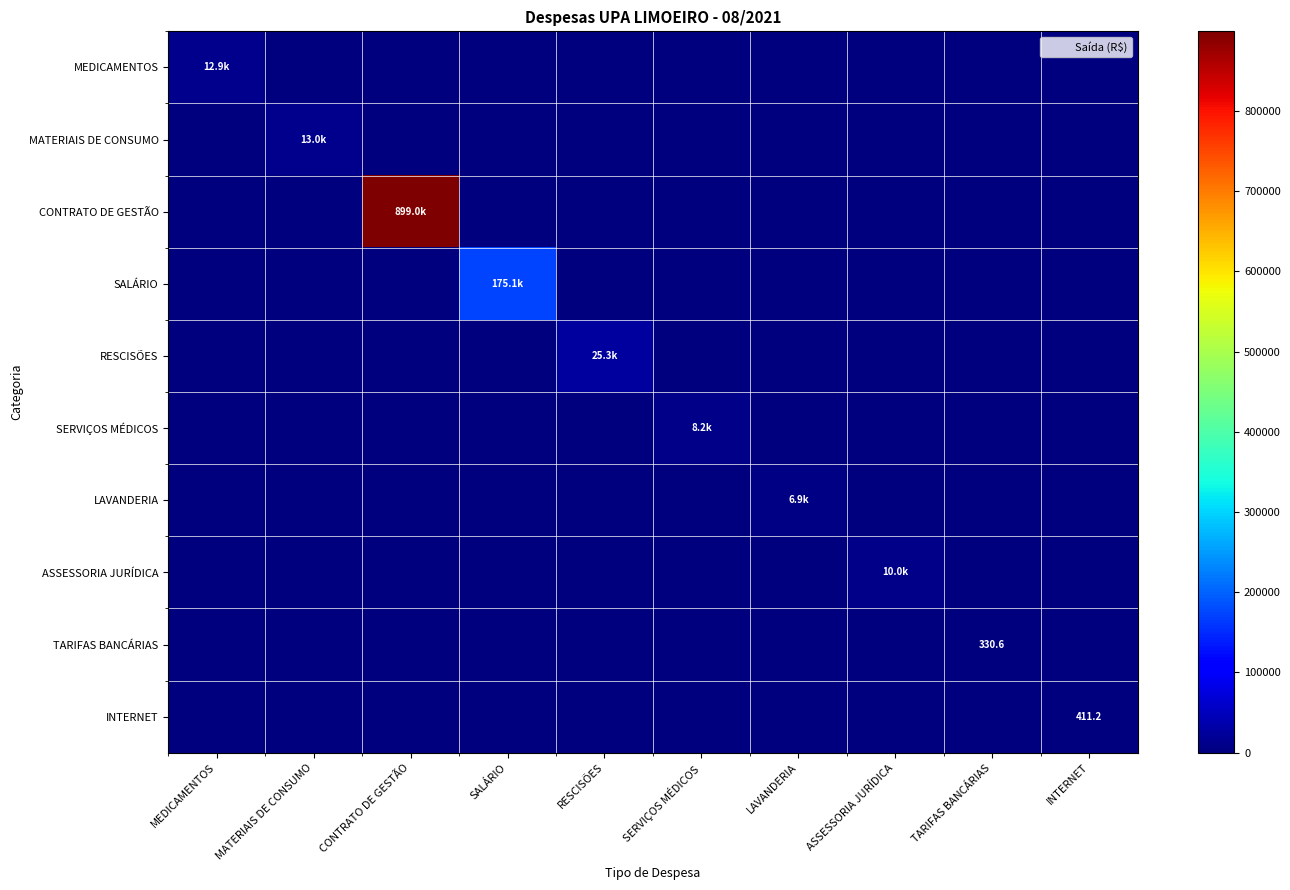

Rank the series by their maximum value, from lowest to highest.

TARIFAS BANCÁRIAS, INTERNET, LAVANDERIA, SERVIÇOS MÉDICOS, ASSESSORIA JURÍDICA, MEDICAMENTOS, MATERIAIS DE CONSUMO, RESCISÕES, SALÁRIO, CONTRATO DE GESTÃO